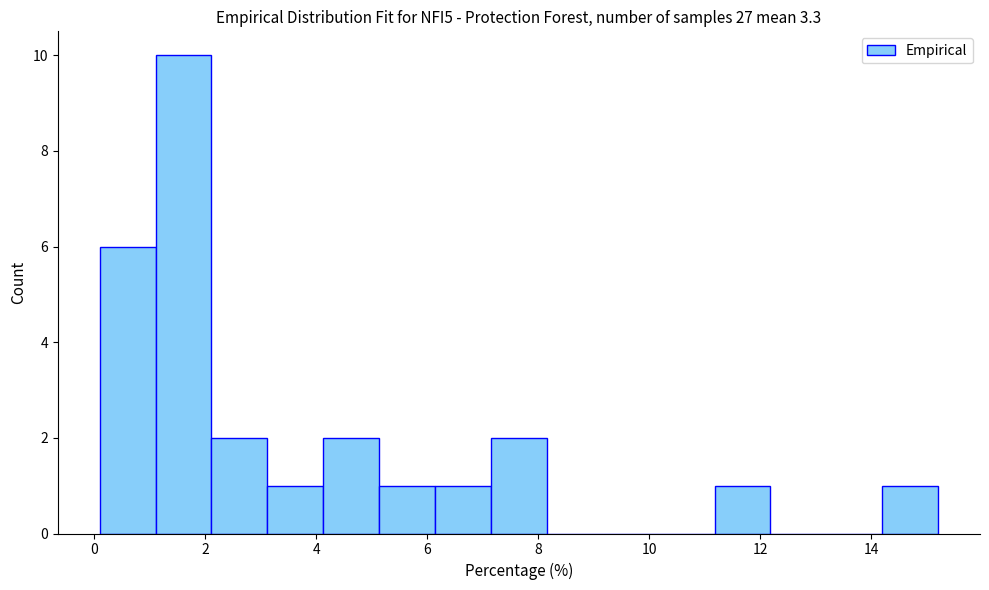

Reading left to right, list every bar in this chart as the range it spans on the x-axis followed by its height. Neither the bar edges nor the heights are printed on the chart, so give them approximately, as read against the axes.

0.2 to 1.2: 6
1.2 to 2.2: 10
2.2 to 3.2: 2
3.2 to 4.2: 1
4.2 to 5.2: 2
5.2 to 6.2: 1
6.2 to 7.2: 1
7.2 to 8.2: 2
8.2 to 9.2: 0
9.2 to 10.2: 0
10.2 to 11.2: 0
11.2 to 12.2: 1
12.2 to 13.2: 0
13.2 to 14.2: 0
14.2 to 15.2: 1